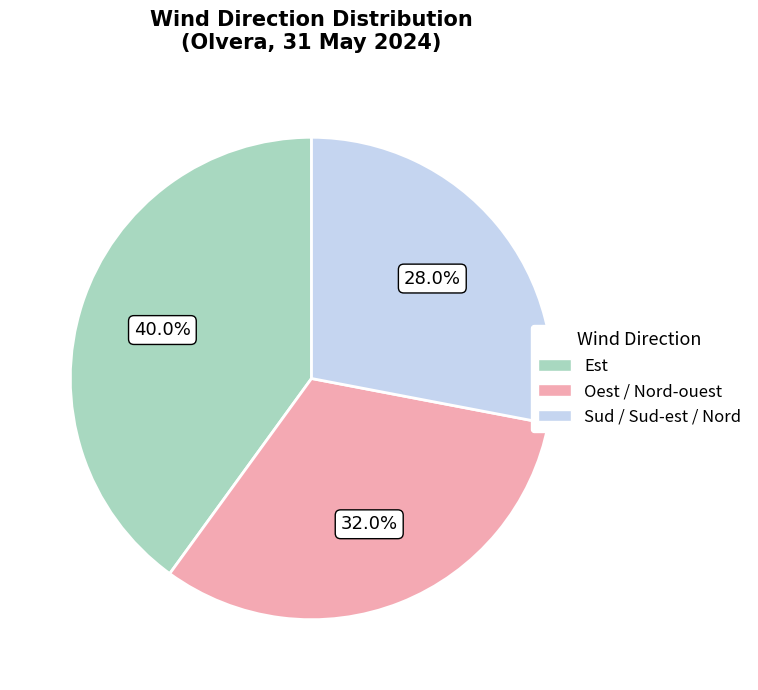

Is there a majority slice in this chart?

No